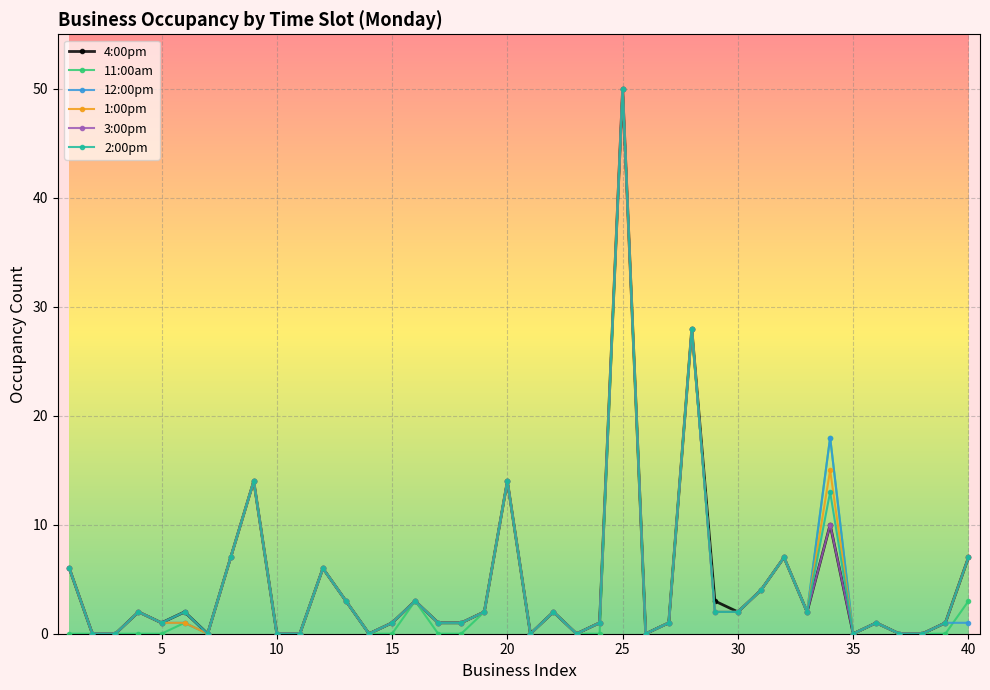

True or false: 3:00pm has more than 2 interior local peaks.

True